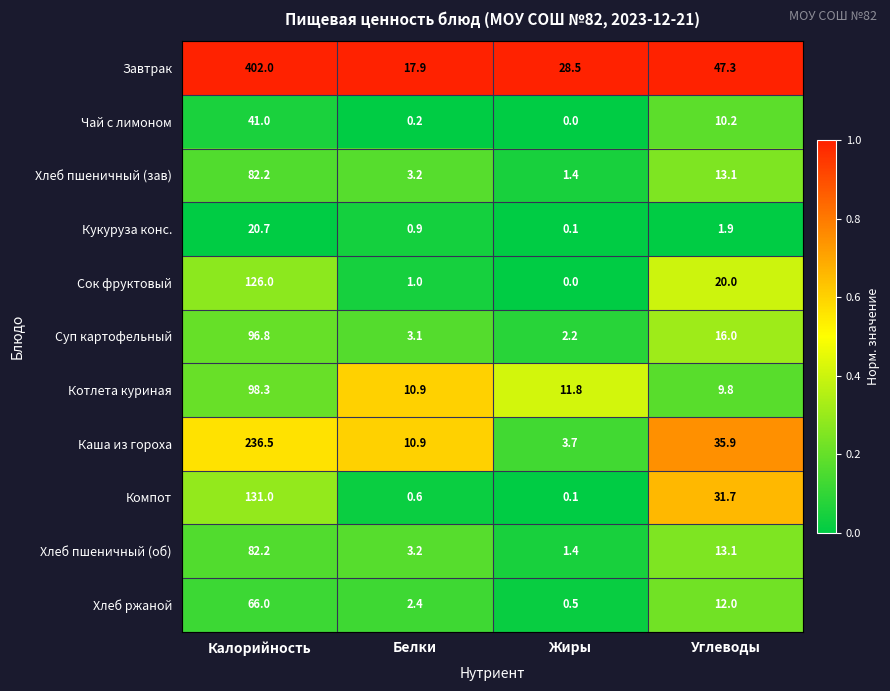

What is the maximum value shown in the chart?

402.0